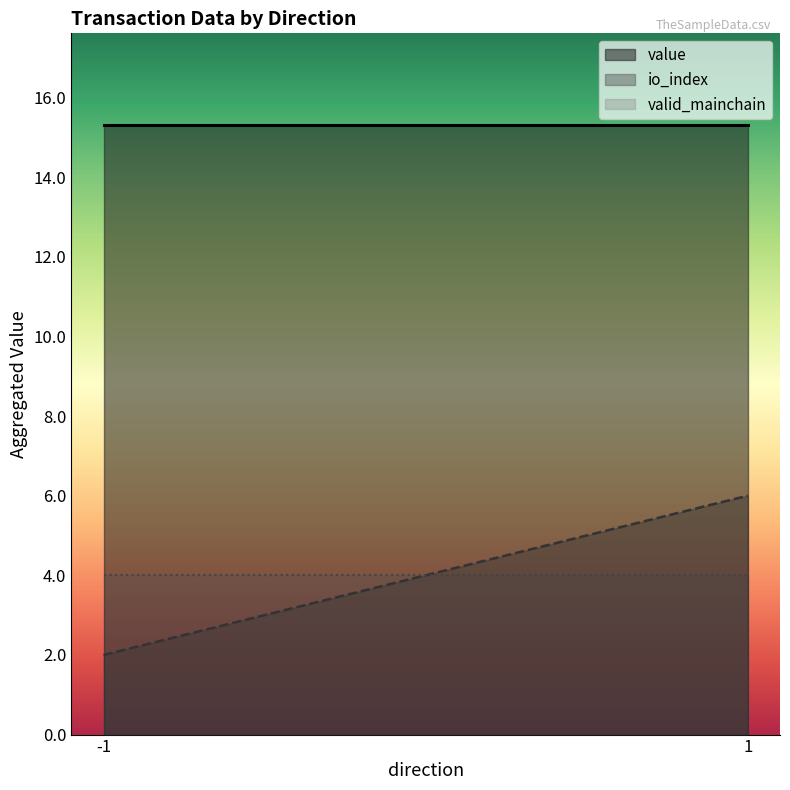

Which category has the lowest value across all series?

-1